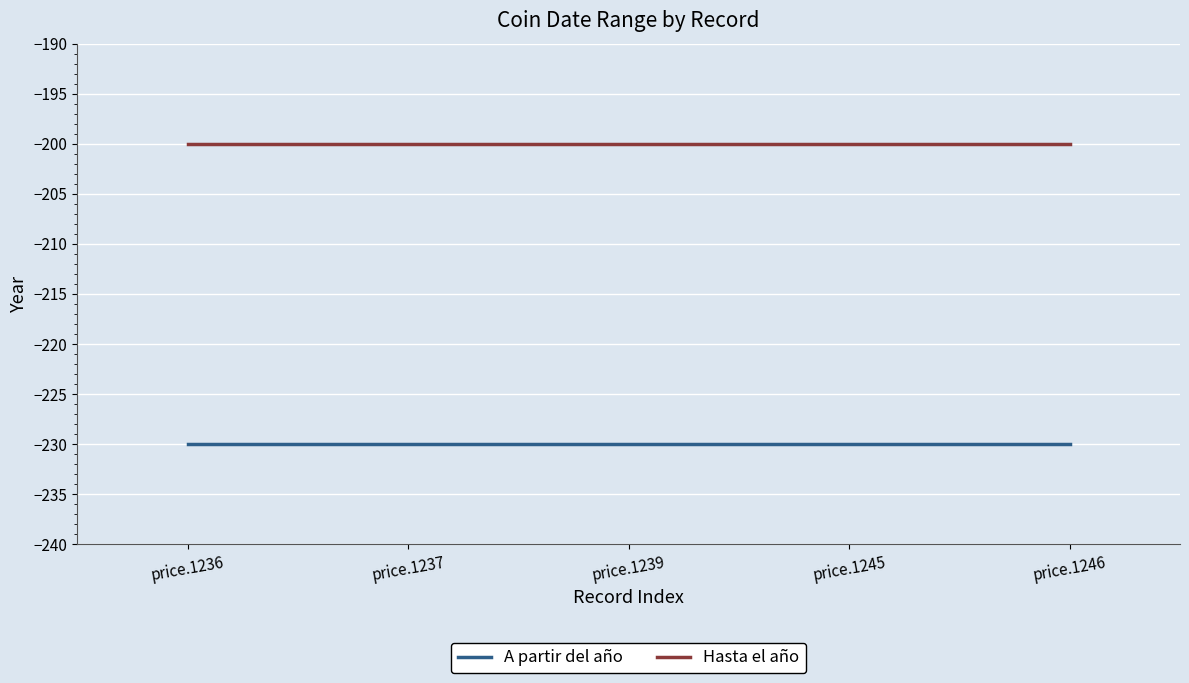

Does the chart have visible grid lines?

Yes